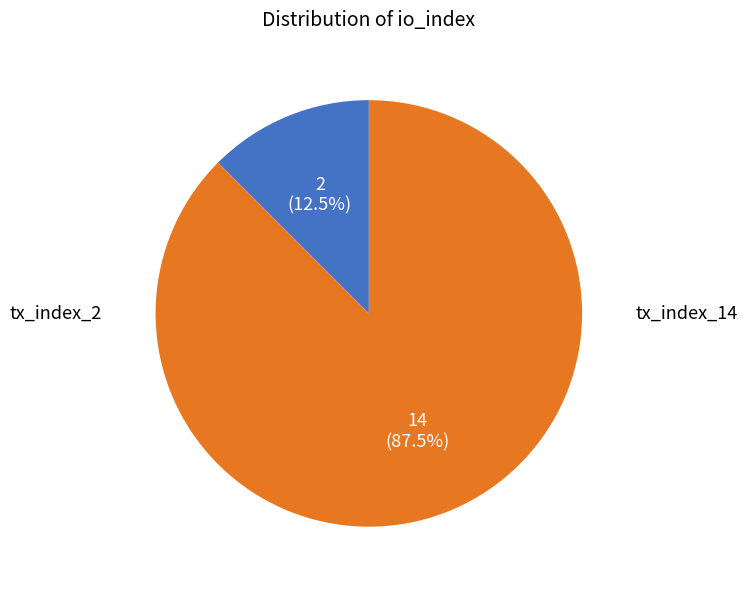

Is there any slice that represents more than half of the pie?

Yes